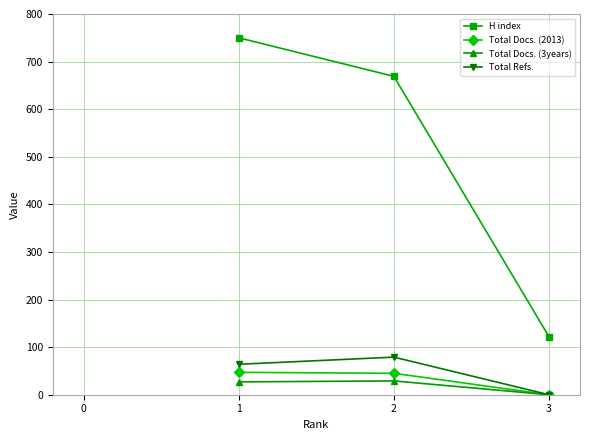

Where does the H index series first go above 669?

1